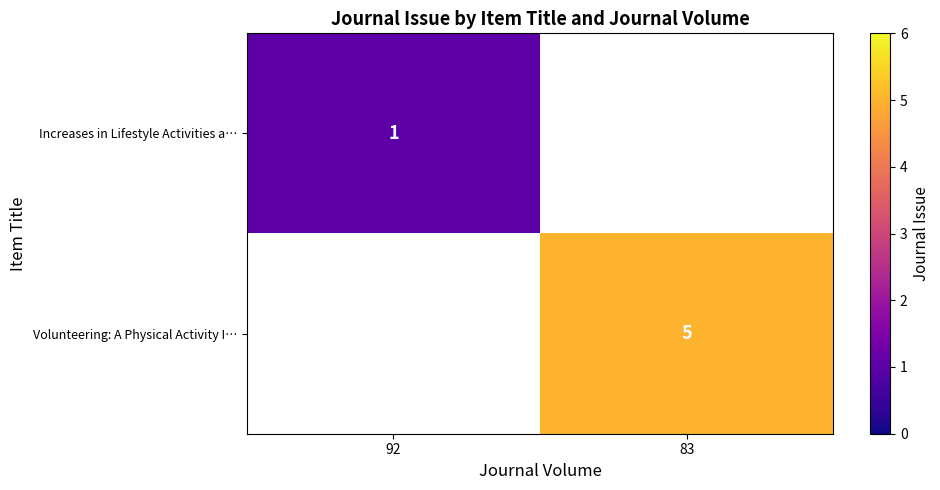

True or false: Increases in Lifestyle Activities a… has a value of 1 at 92.

True